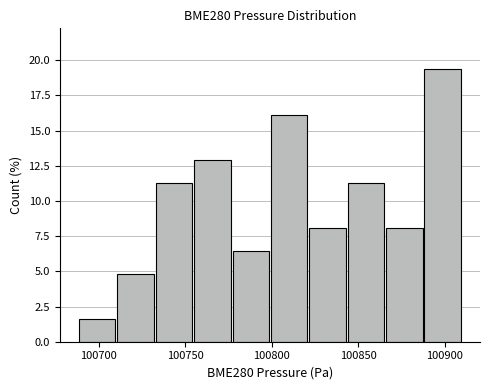

How tall is the bar that spans 100755 to 100775 on the x-axis? Neither the bar edges nor the heights are printed on the chart, so give them approximately, as read against the axes.

13.0